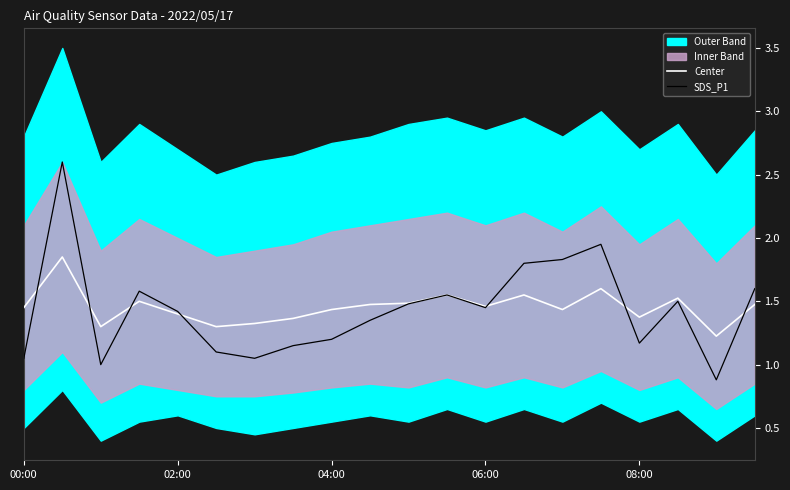

Rank the series by their maximum value, from highest to lowest.

SDS_P1, Center